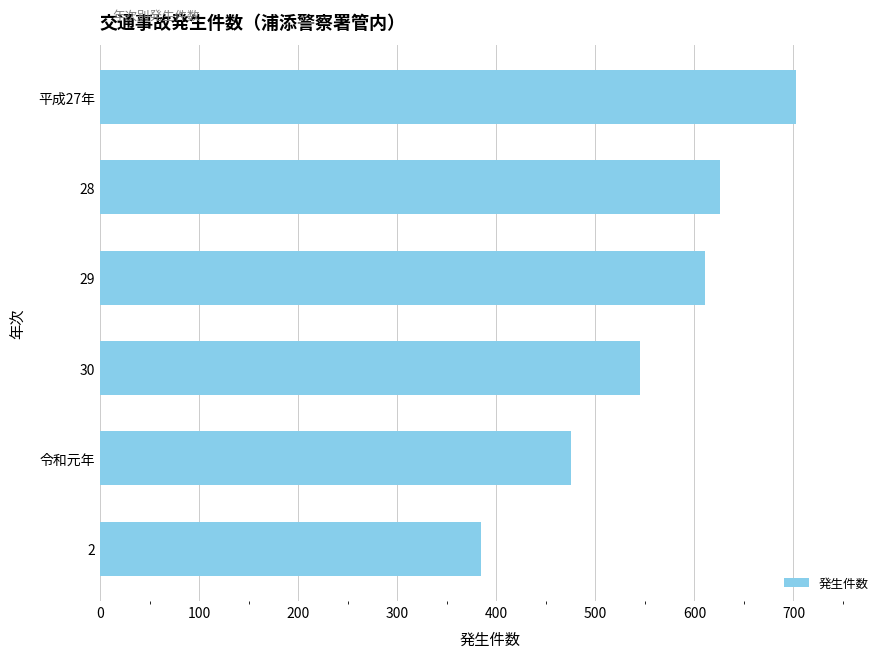

The chart shows a value of 703 at 平成27年. True or false?

True